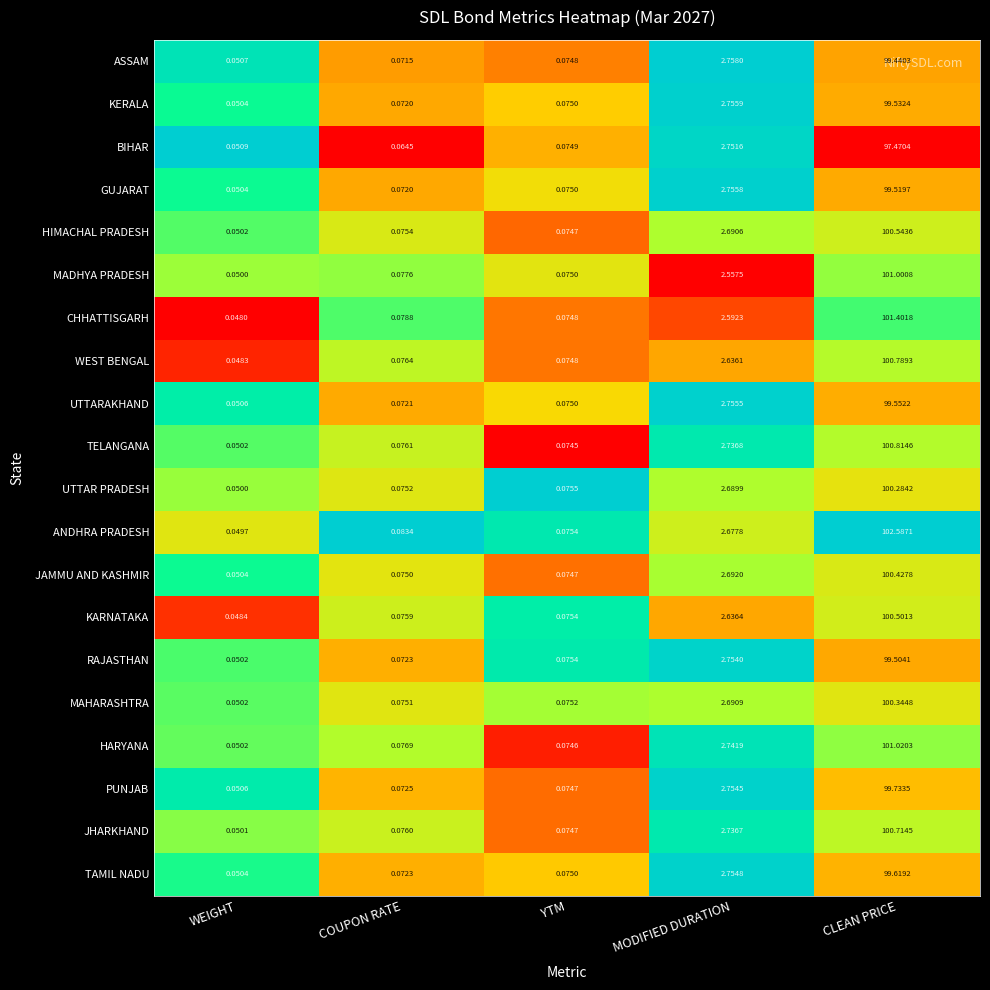

Rank the categories by JHARKHAND value from highest to lowest.

CLEAN PRICE, MODIFIED DURATION, COUPON RATE, YTM, WEIGHT